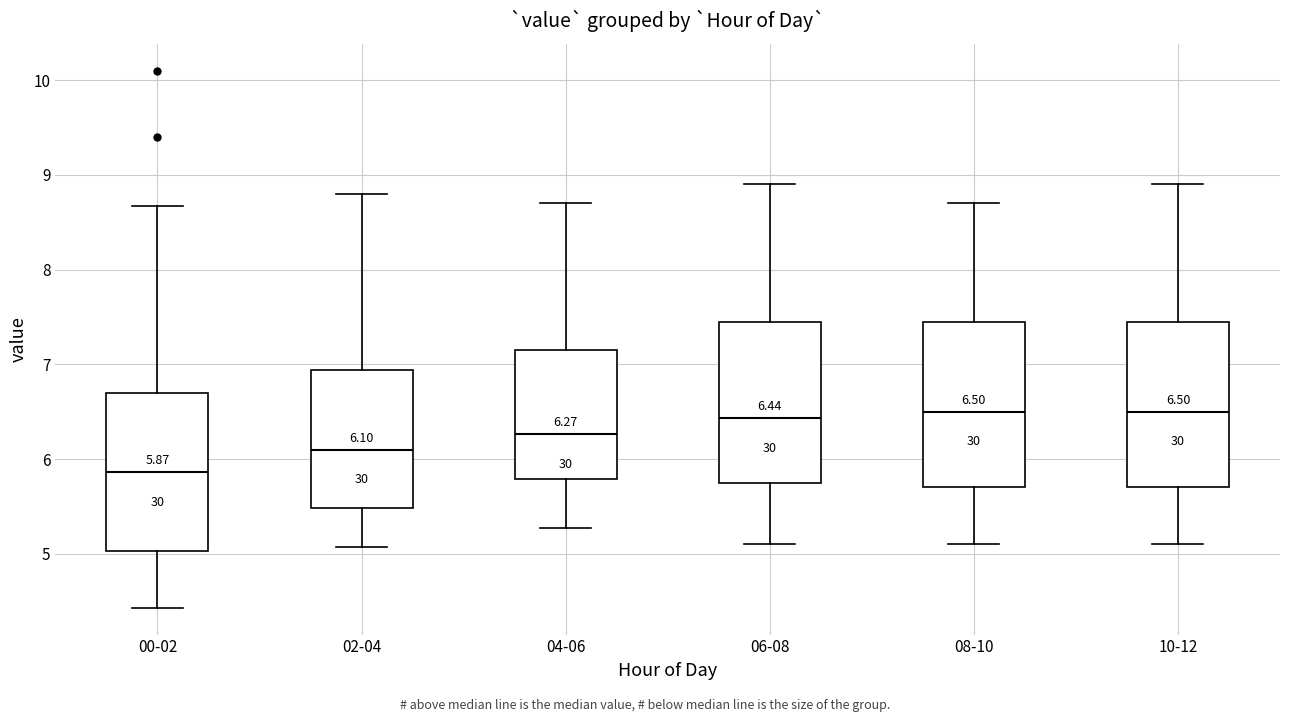

Which box's median line is the lowest?

00-02